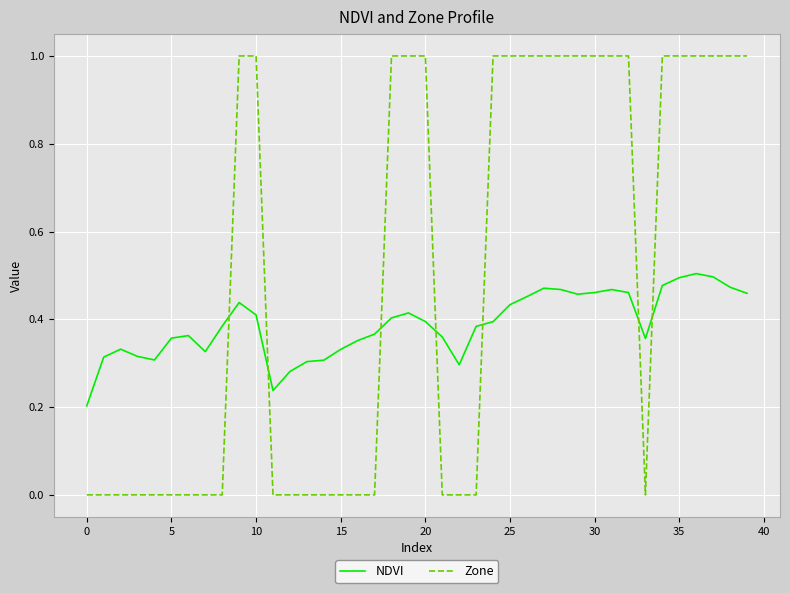

True or false: NDVI and Zone intersect in this chart.

True